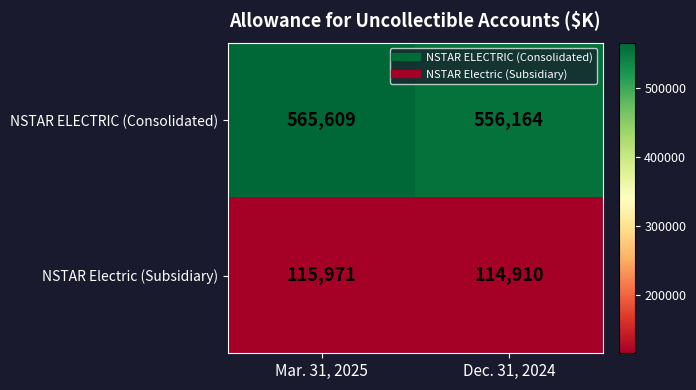

Is it true that NSTAR ELECTRIC (Consolidated) equals 556164 at Dec. 31, 2024?

True